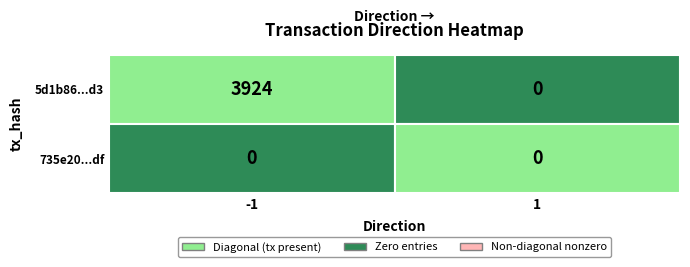

Which series has the widest spread of values?

5d1b86...d3